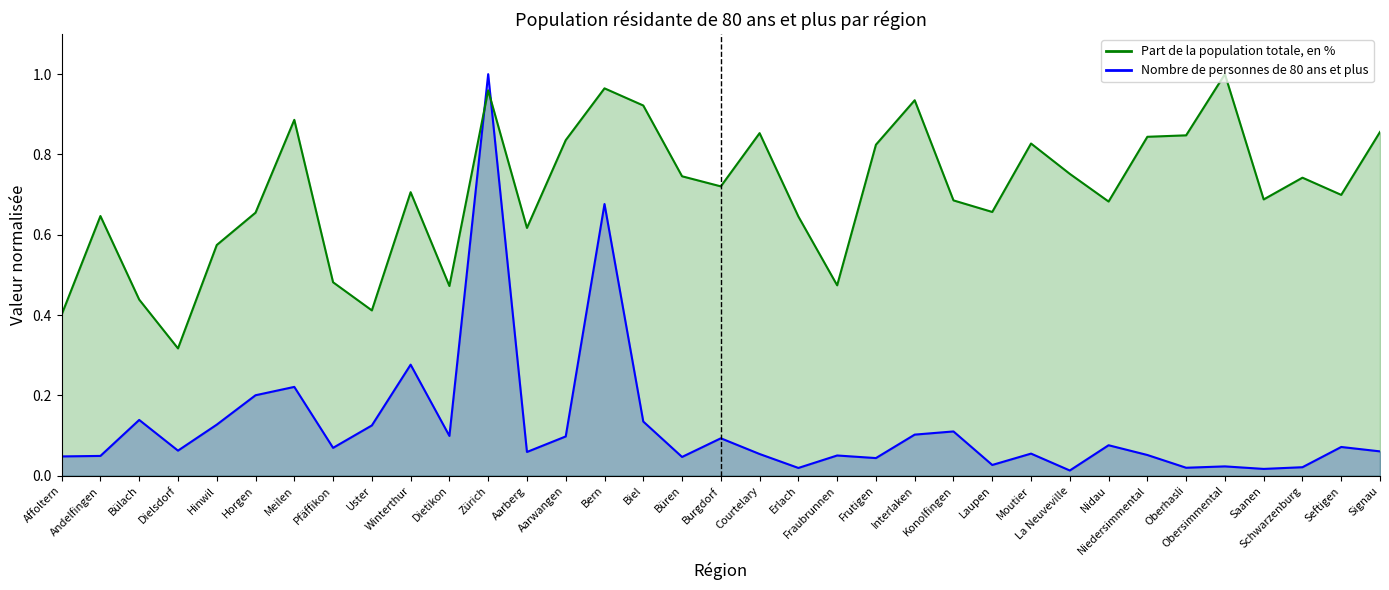

How many lines are shown in the chart?

2